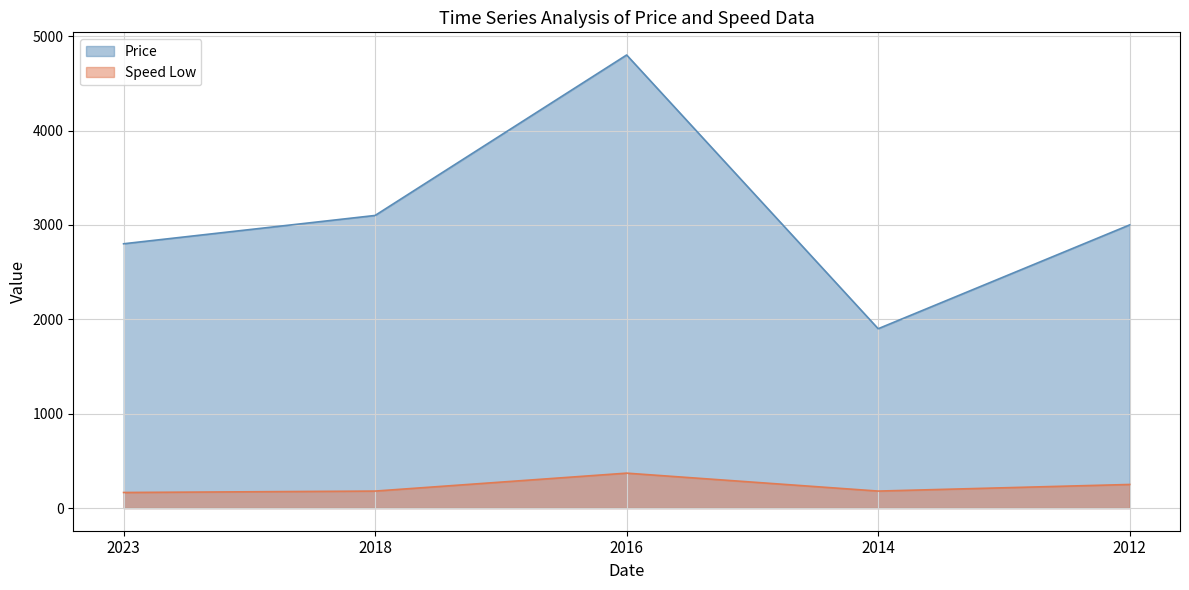

True or false: Price has a value of 1900 at 2014.

True